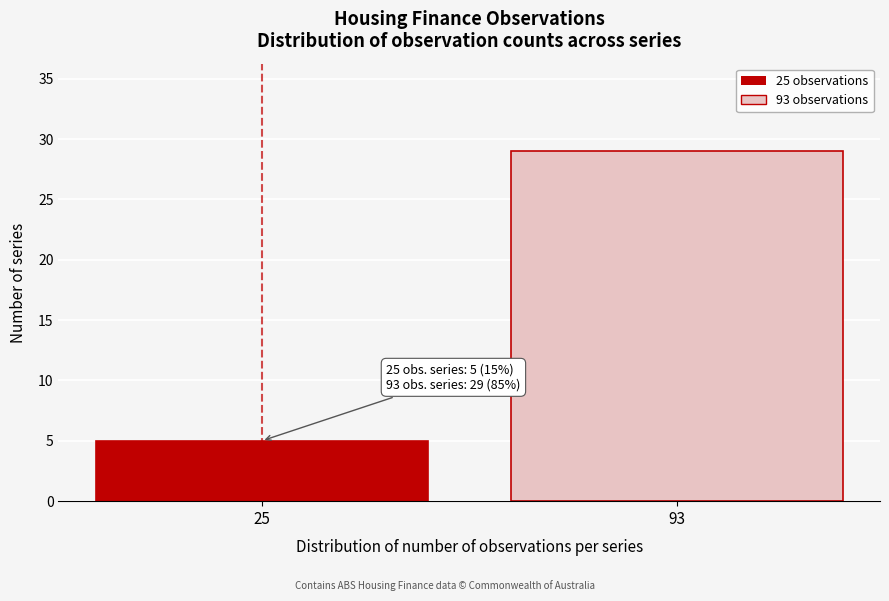

Reading left to right, what are all the values shown in this chart?

25=5	93=29